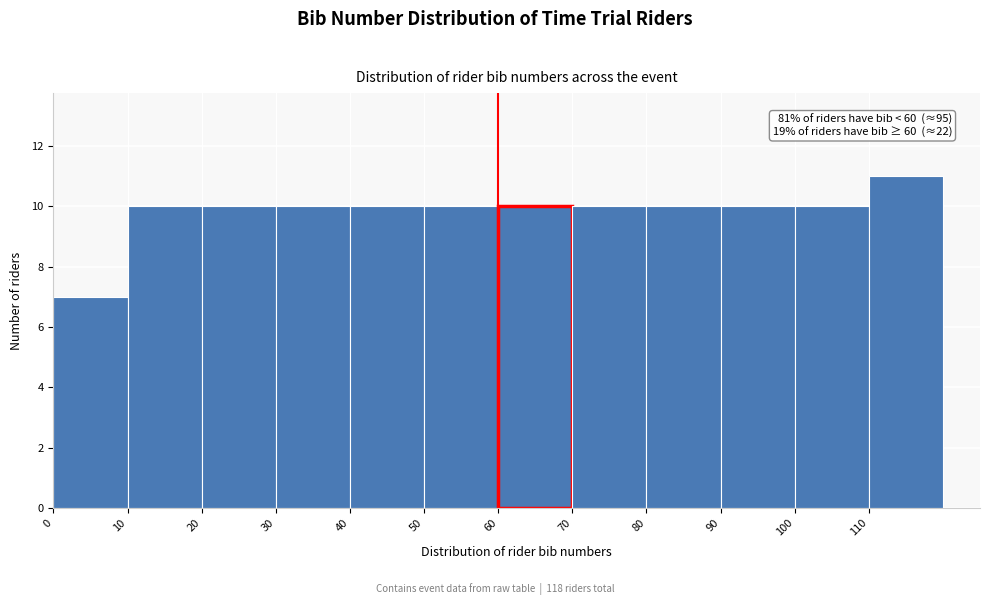

Over which range of the x-axis is the bar tallest?

110 to 120